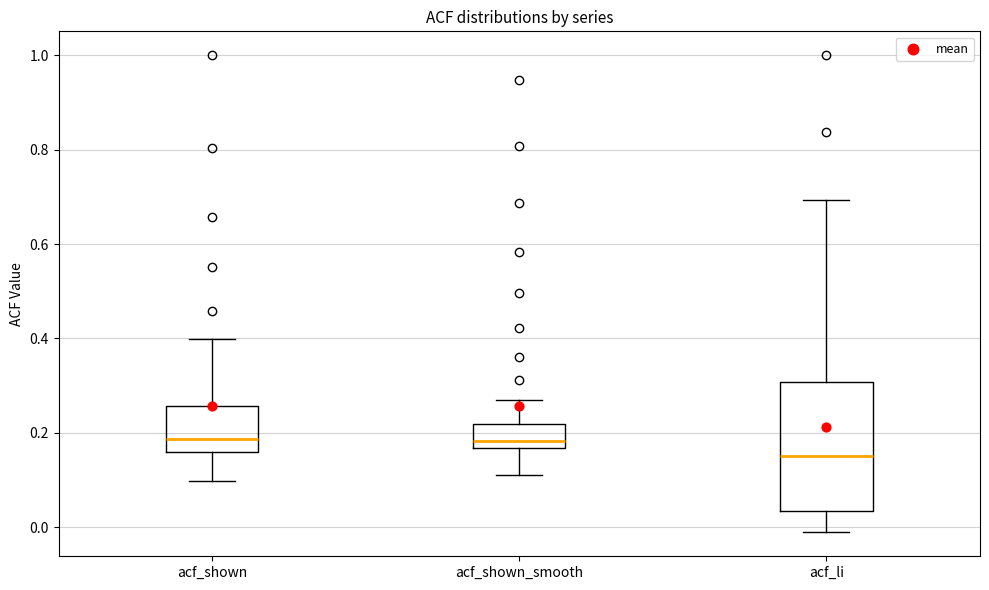

Comparing the boxes themselves (not the whiskers), which one is the tallest?

acf_li